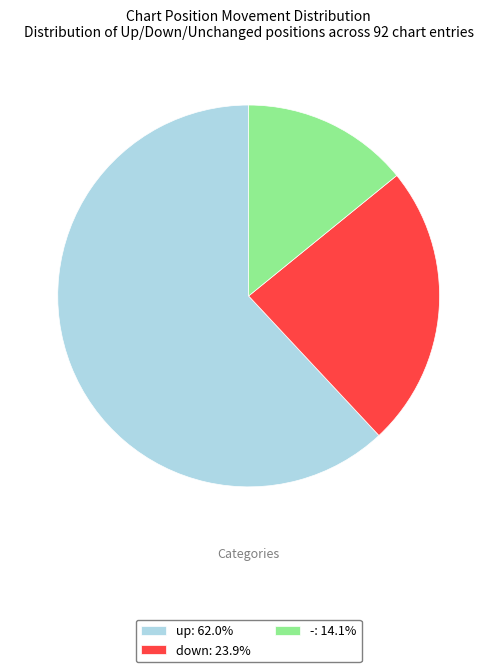

Is there a majority slice in this chart?

Yes